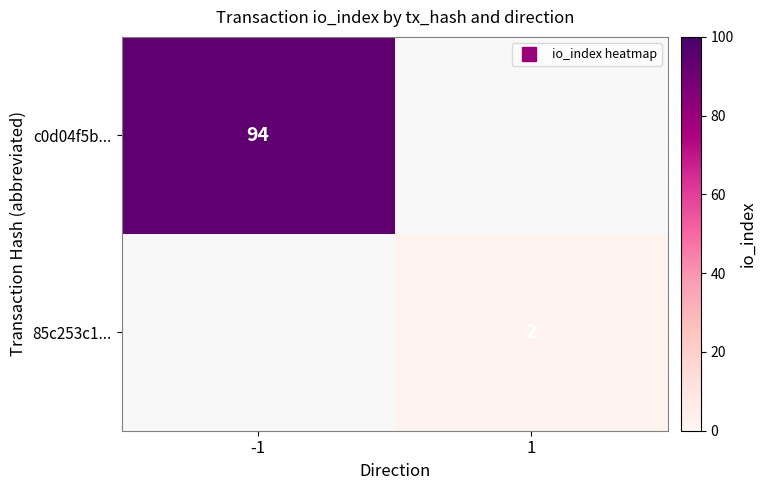

What value does the 85c253c1... series have at 1?

2.0